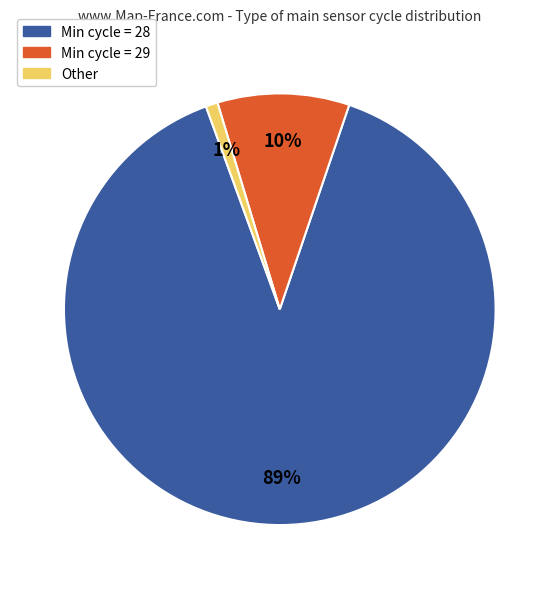

Is there any slice that represents more than half of the pie?

Yes